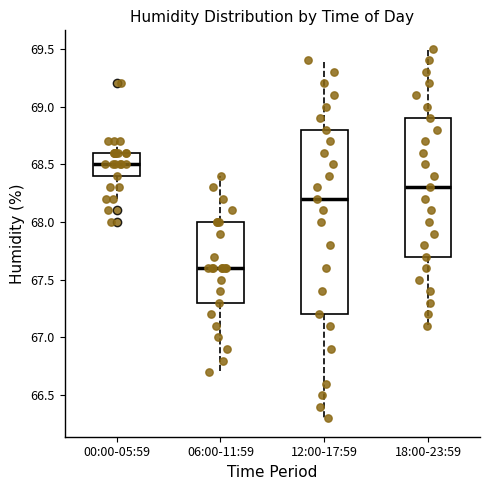

Which box is the tallest, from its lower edge to its upper edge?

12:00-17:59